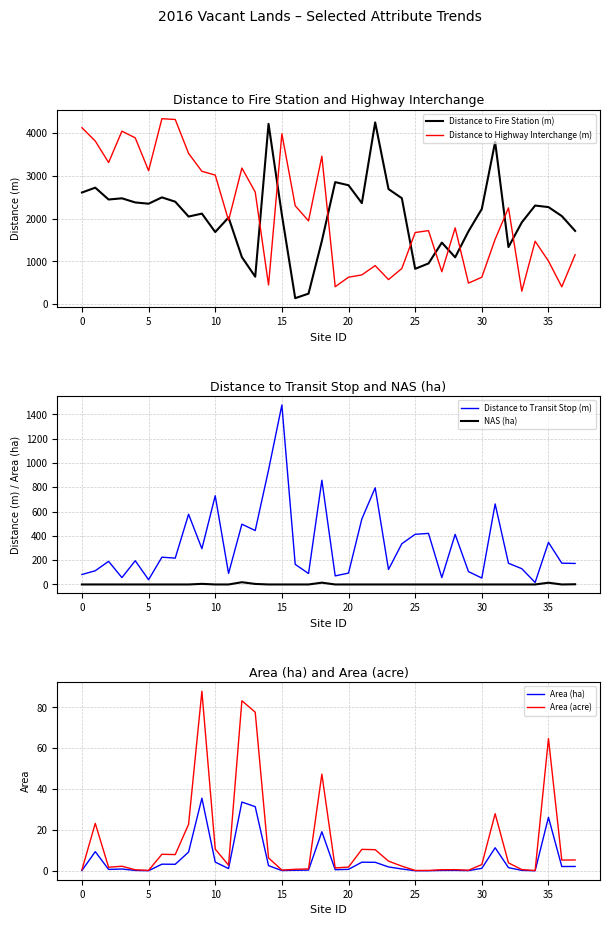

True or false: Distance to Highway Interchange (m) and Distance to Fire Station (m) intersect in this chart.

True